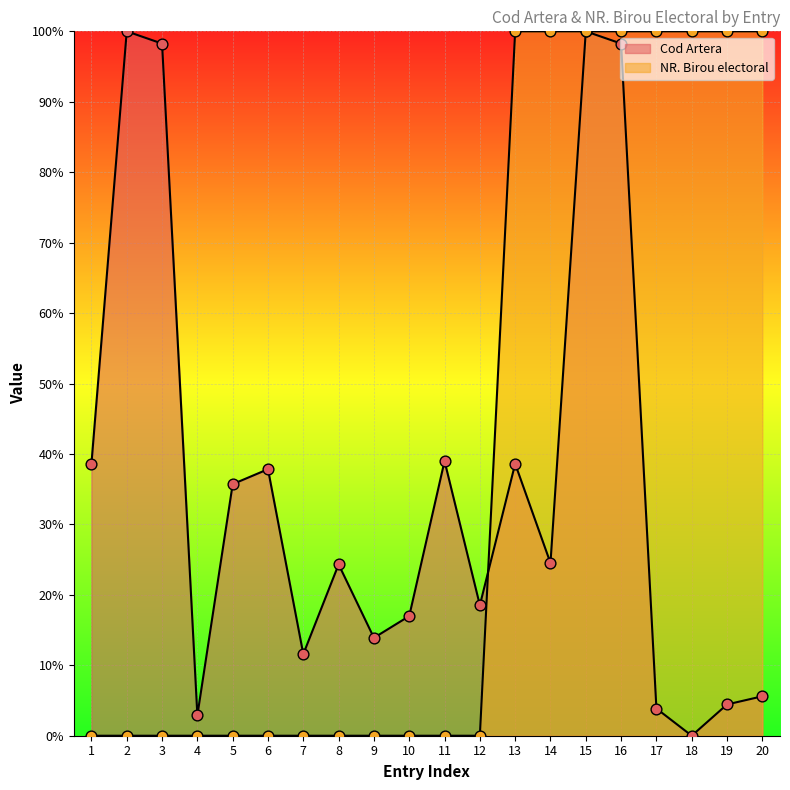

What is the total value across all series at 10?

17.0